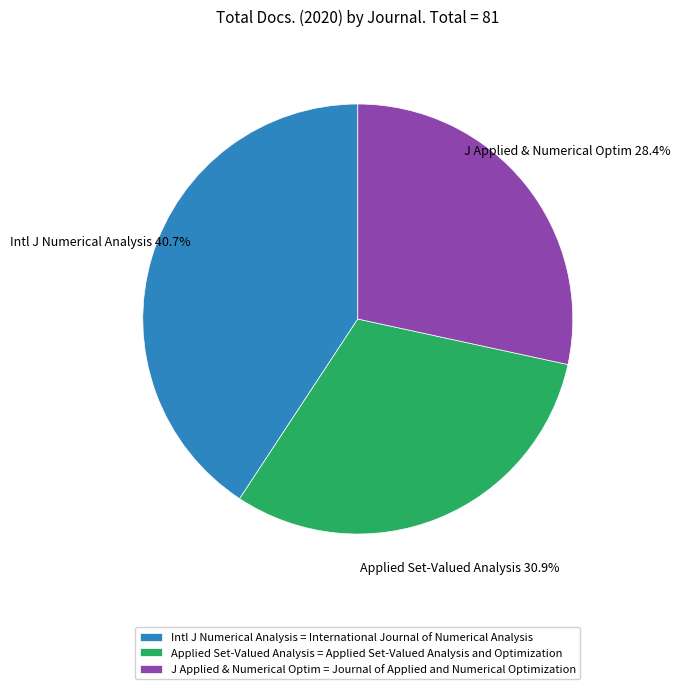

Which has a higher value, Intl J Numerical Analysis or Applied Set-Valued Analysis?

Intl J Numerical Analysis